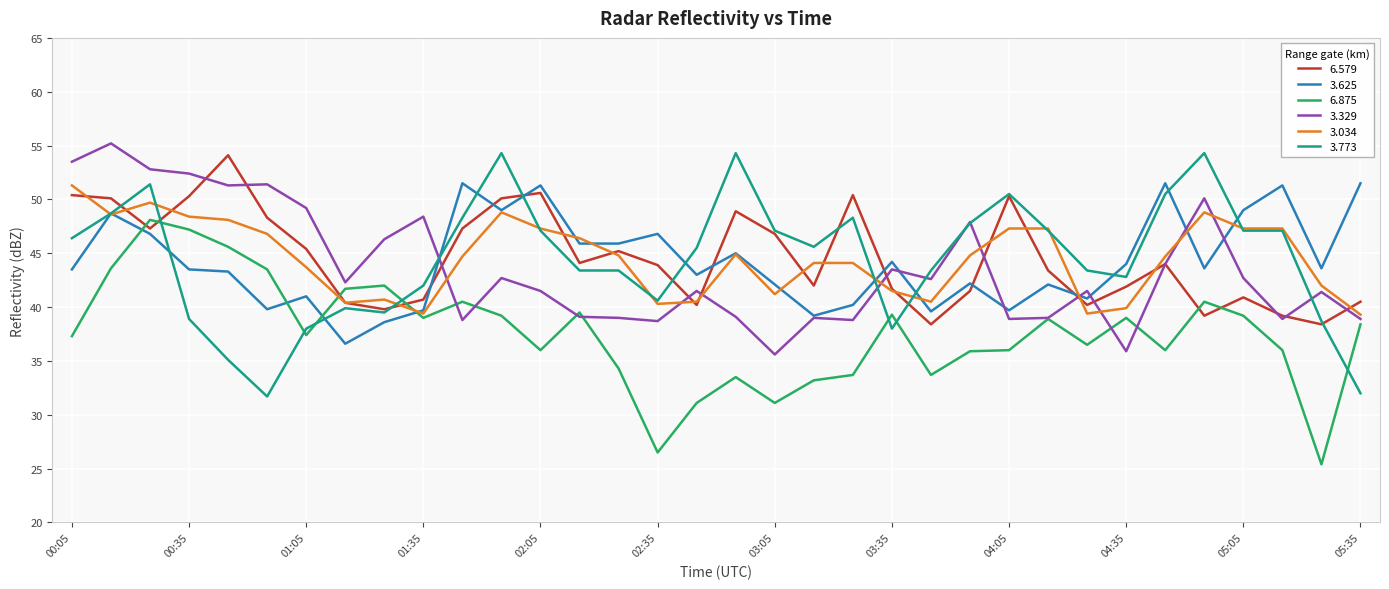

What is the minimum value shown in the chart?

25.4